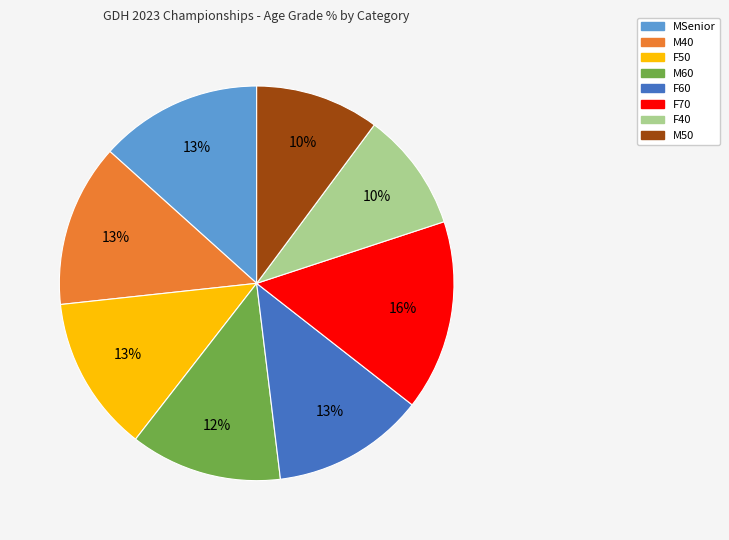

Between F60 and F70, which is larger?

F70